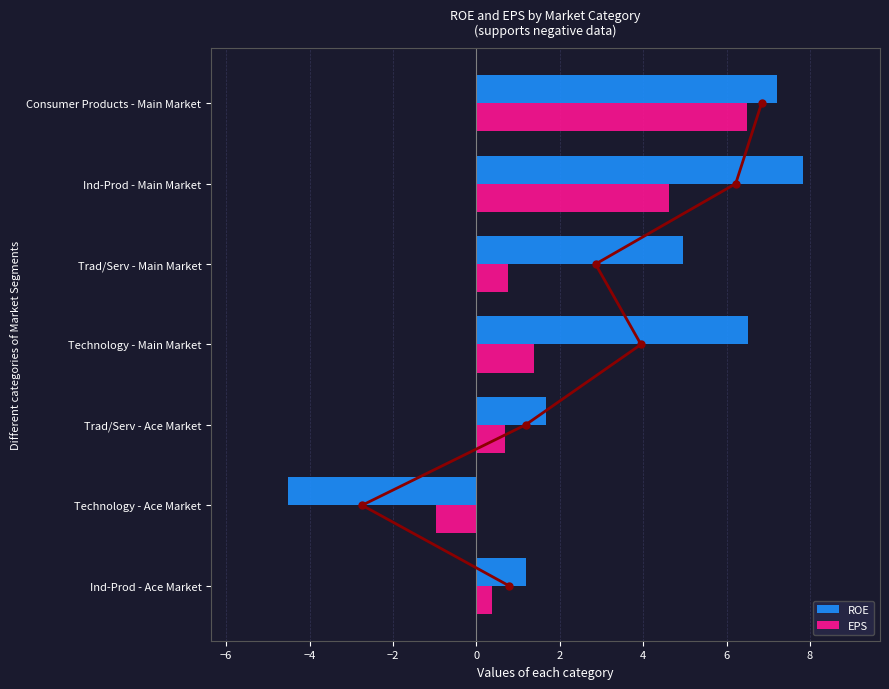

The value of EPS at Technology - Main Market is 1.4. True or false?

True